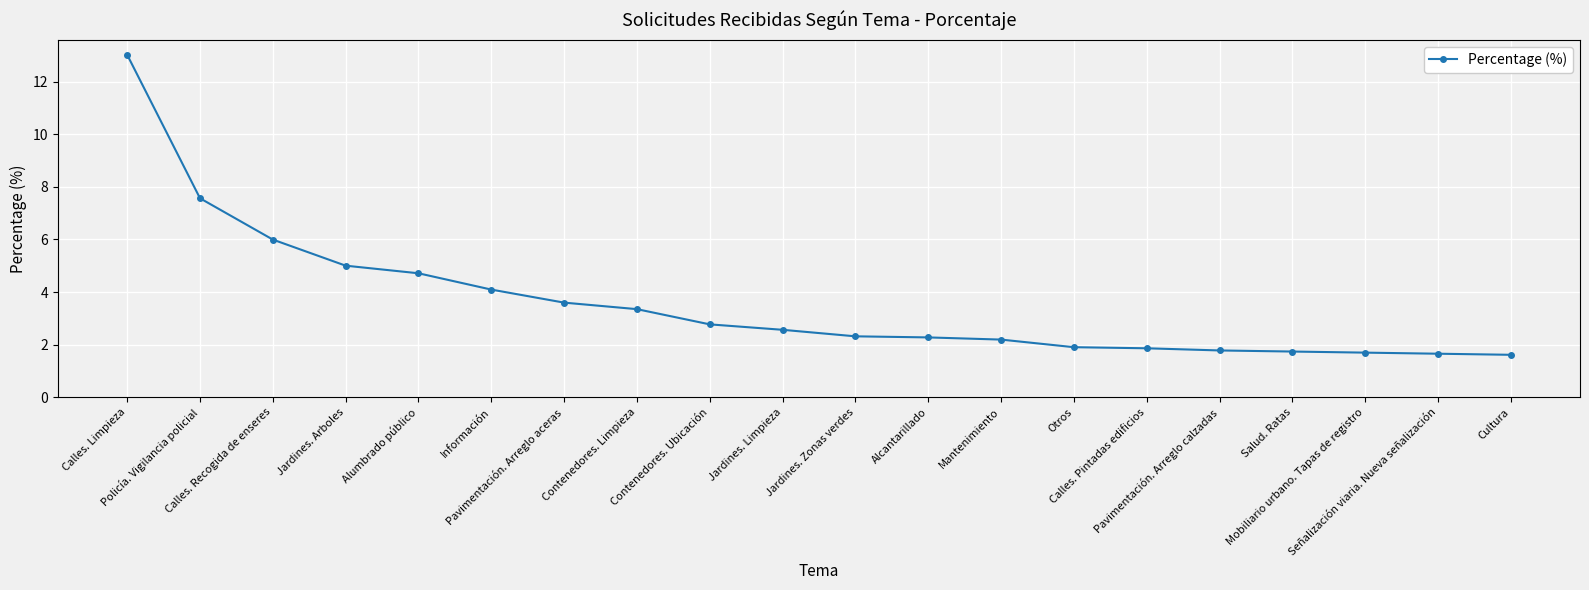

At which category does the chart reach its peak across all series?

Calles. Limpieza